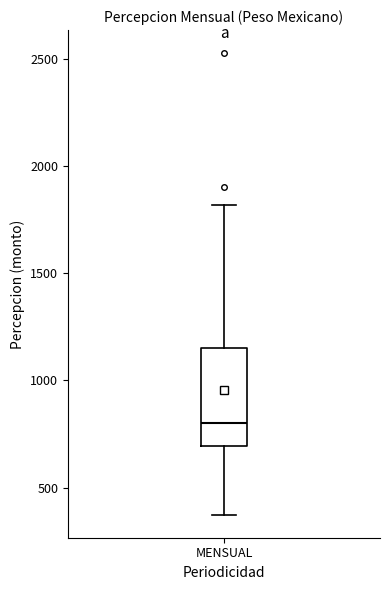

Read this box plot against the y-axis: the position of the median line, the range covered by the box, and the ends of both whiskers. The values are not printed on the chart, so give them approximately, as read against the axis.

median 800, box 700 to 1150, whiskers 350 to 1800